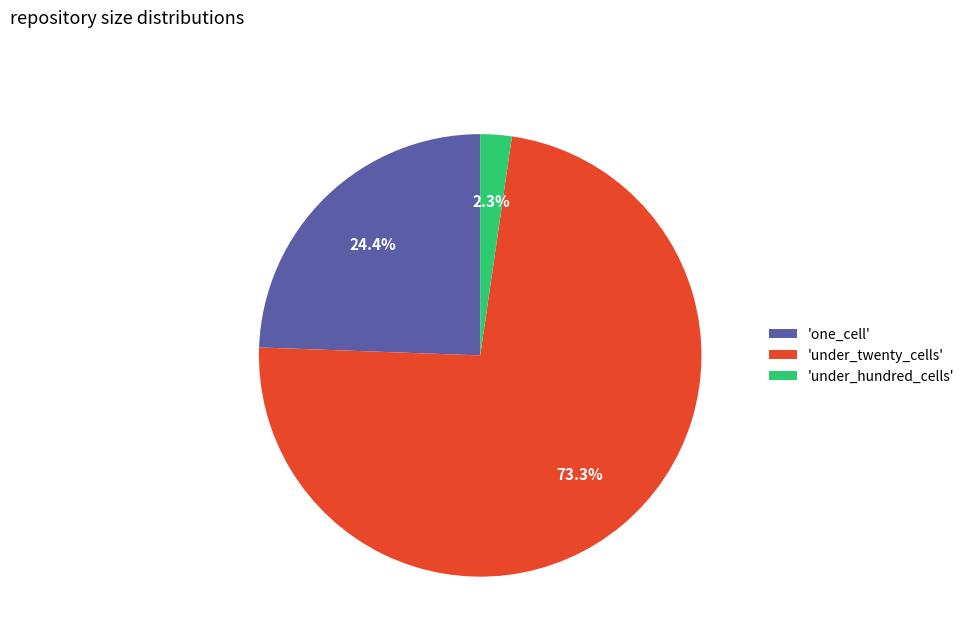

To the nearest percent, what is the average slice percentage?

33%